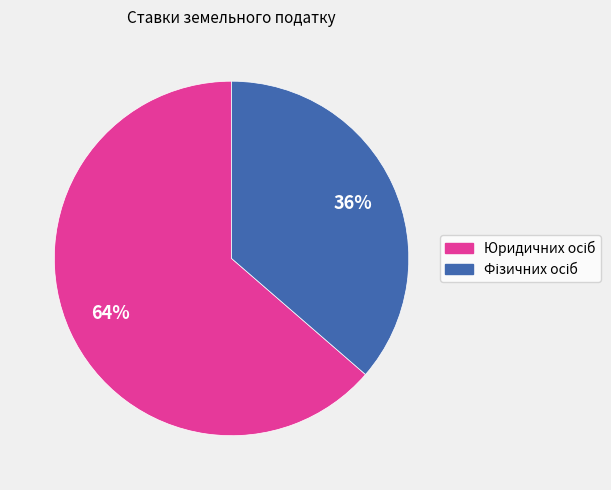

Is there a majority slice in this chart?

Yes